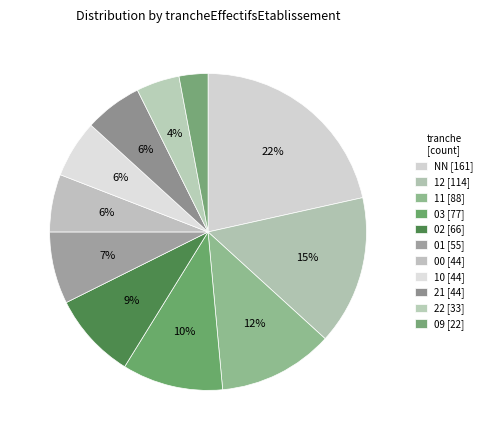

Does 09 account for over 50% of the chart?

No